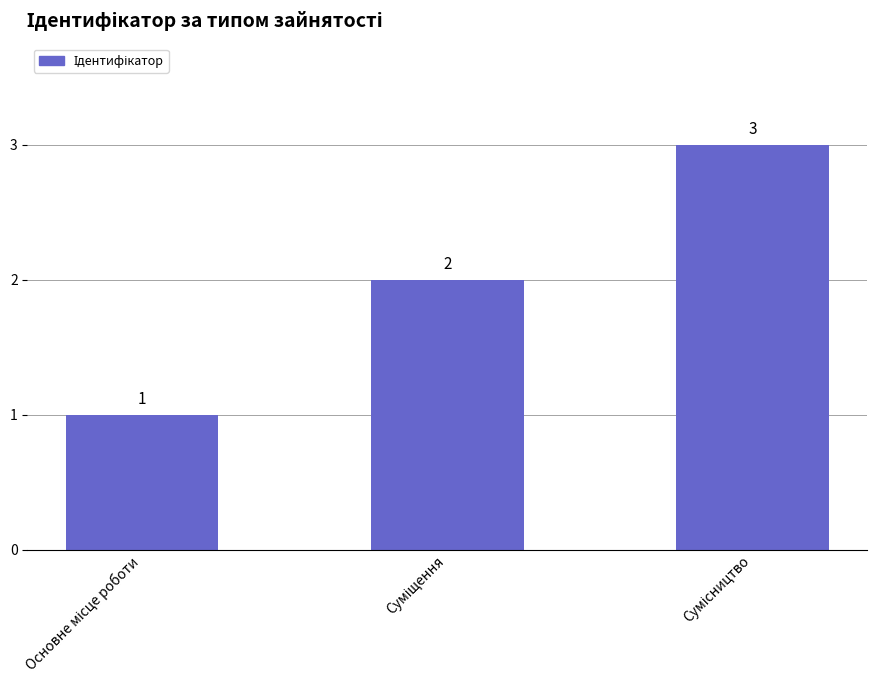

What is the sum of all values?

6